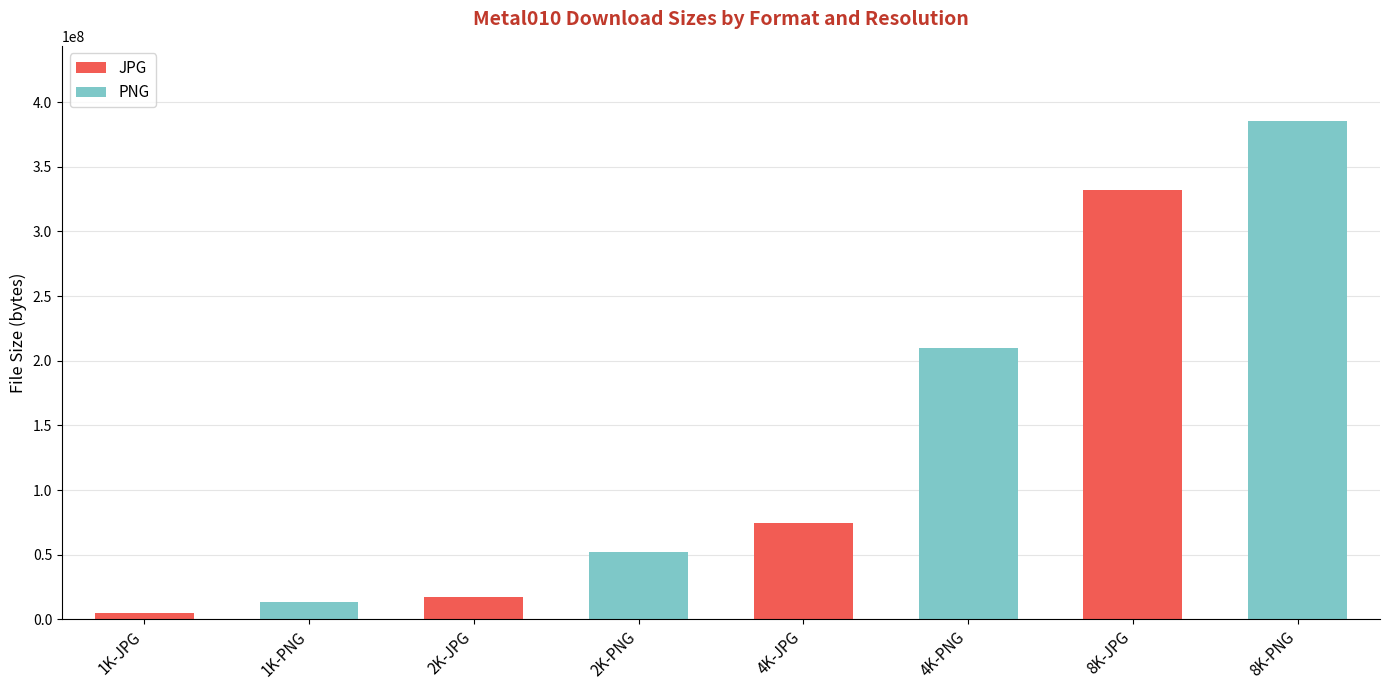

What is the maximum value for JPG?

332333909